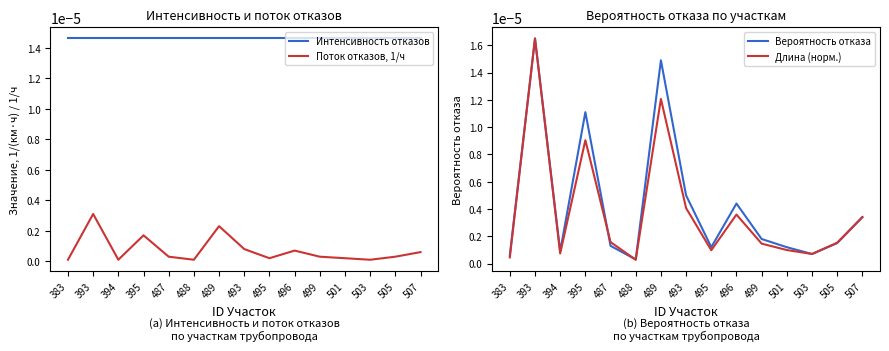

At which category is the sum across all series the highest?

393